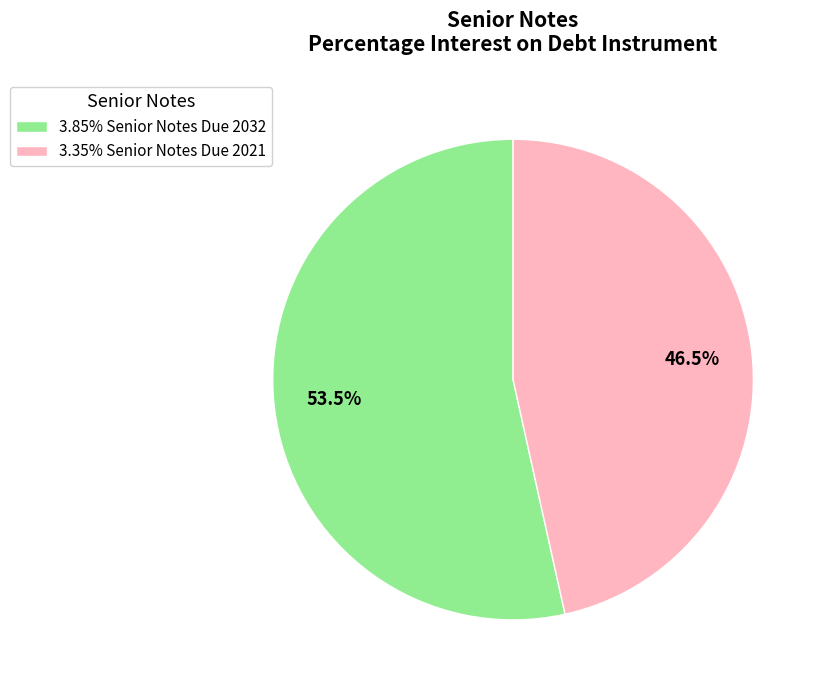

What portion of the pie excludes 3.85% Senior Notes Due 2032?

46.5%